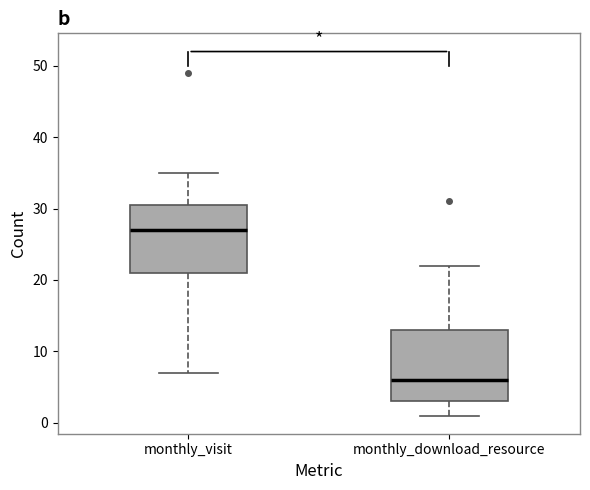

Which box has the highest median line?

monthly_visit